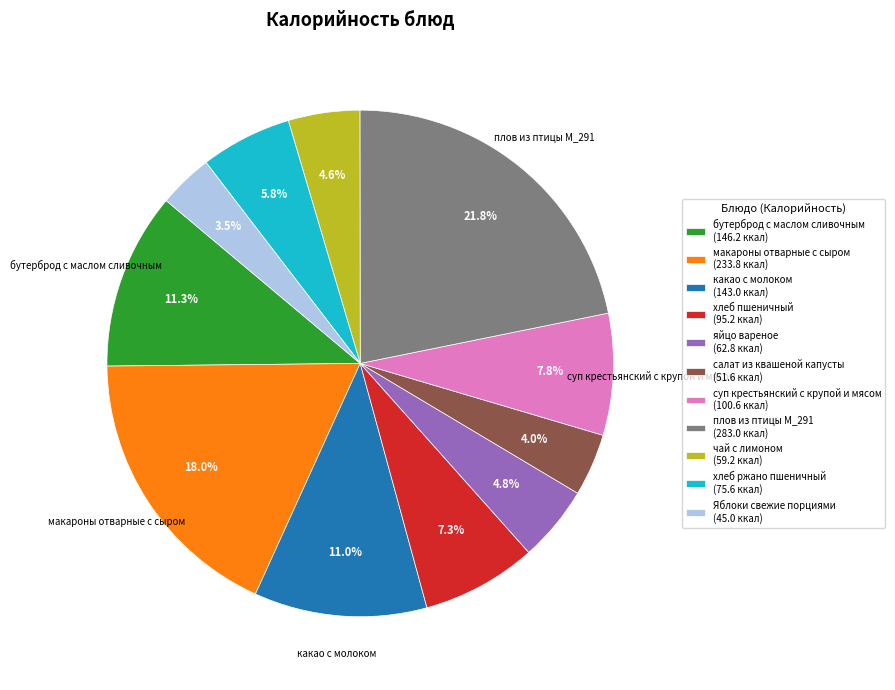

Does any single category account for the majority?

No